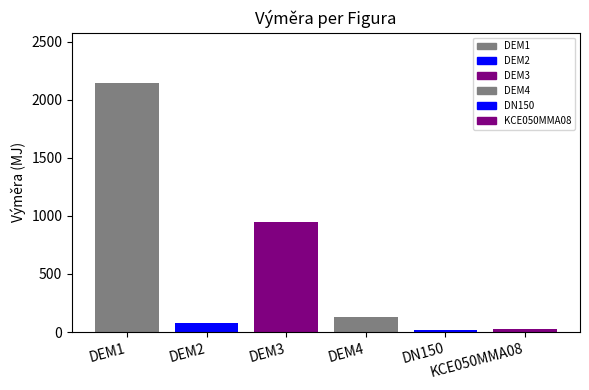

What is the maximum value shown in the chart?

2150